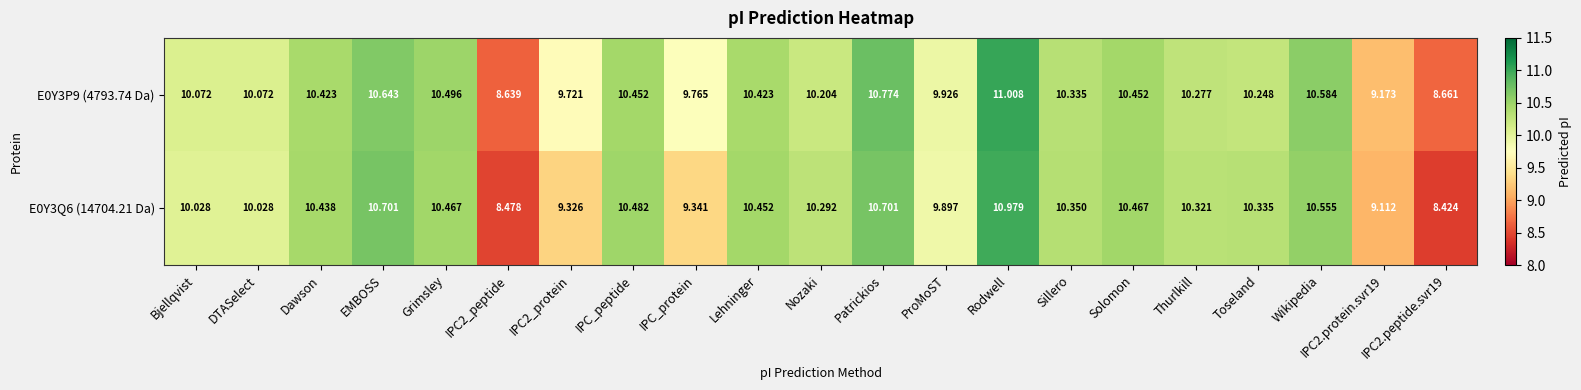

Which category has the highest value in the E0Y3P9 (4793.74 Da) series?

Rodwell